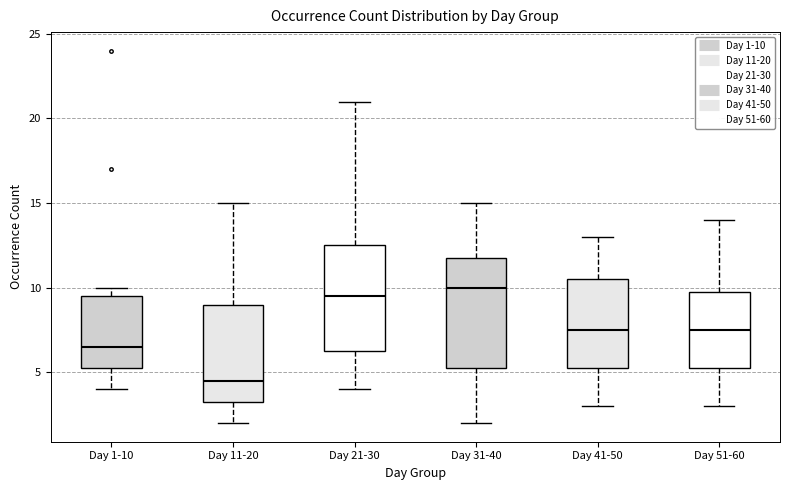

Which box has the lowest median line?

Day 11-20